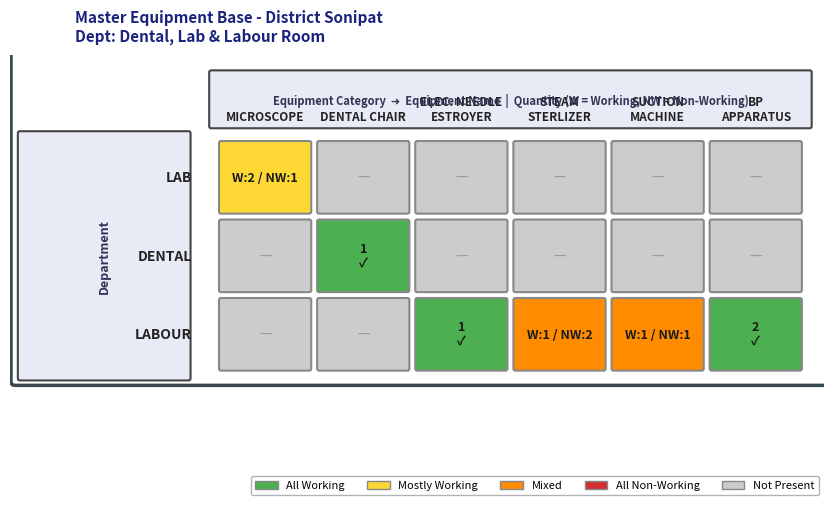

How many distinct data groups are displayed?

3